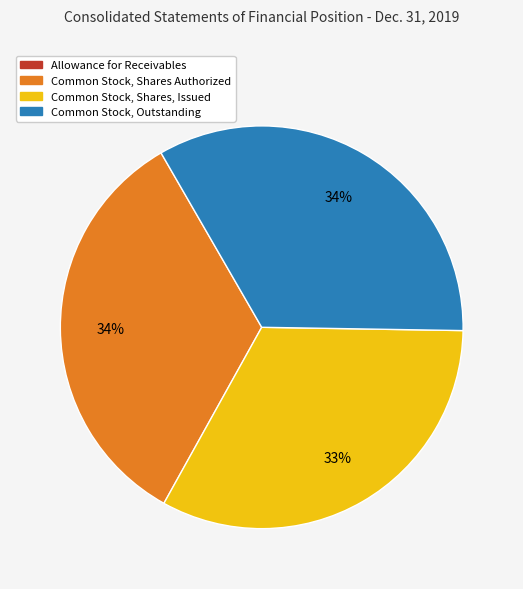

What is the ratio of the value at Common Stock, Shares Authorized to the value at Common Stock, Outstanding?

1.0